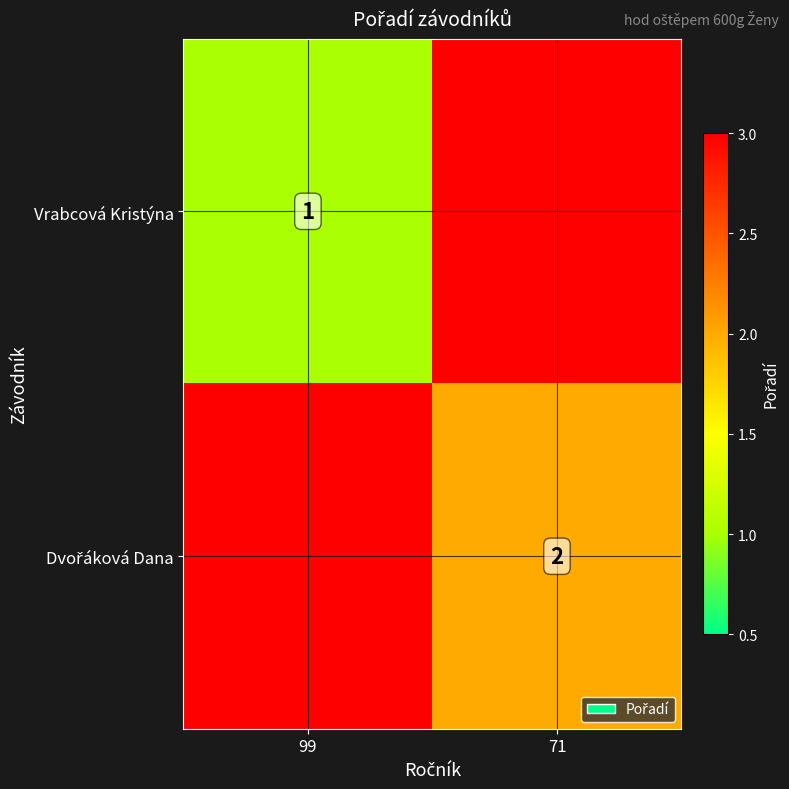

True or false: Vrabcová Kristýna has a value of 1 at 99.

True